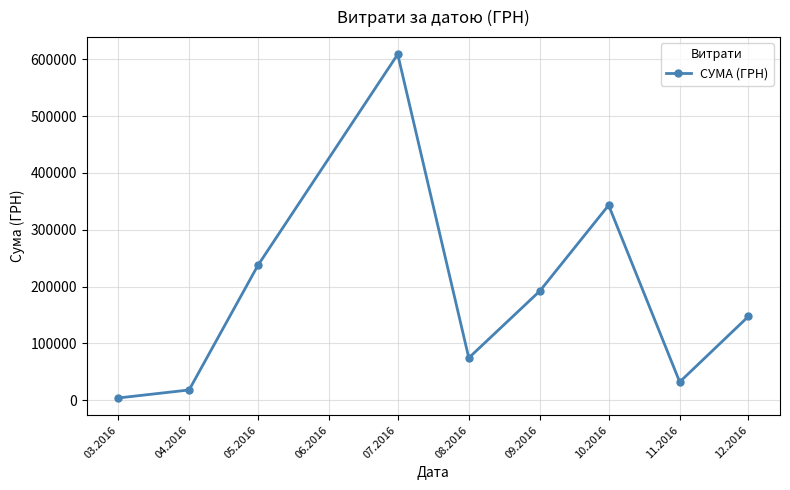

What is the sum of all values?

1656703.7